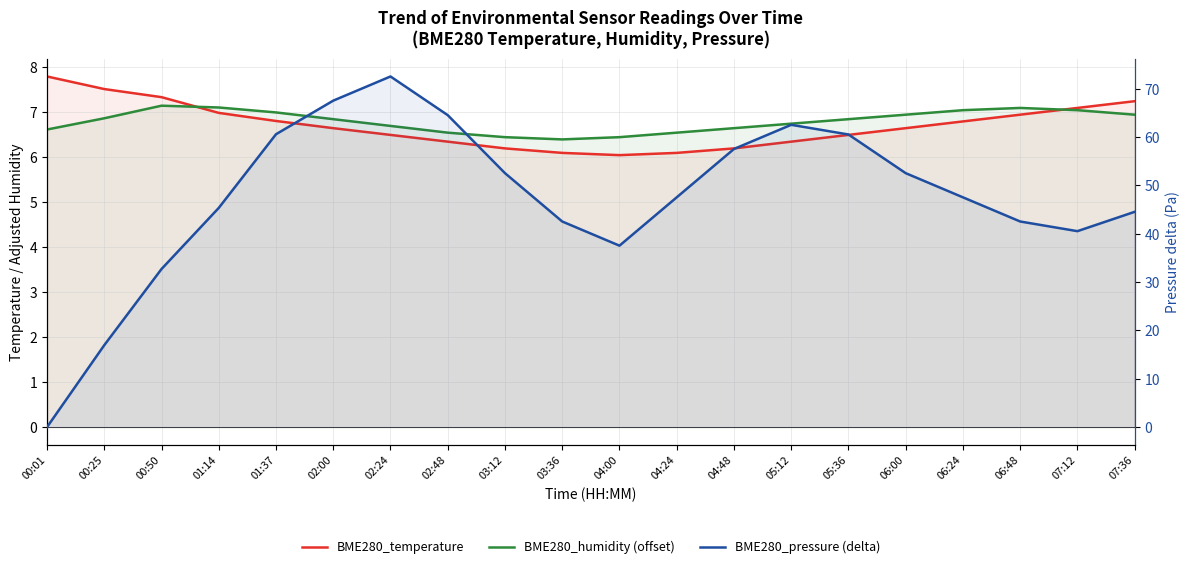

The value of BME280_temperature at 01:37 is 6.8. True or false?

True